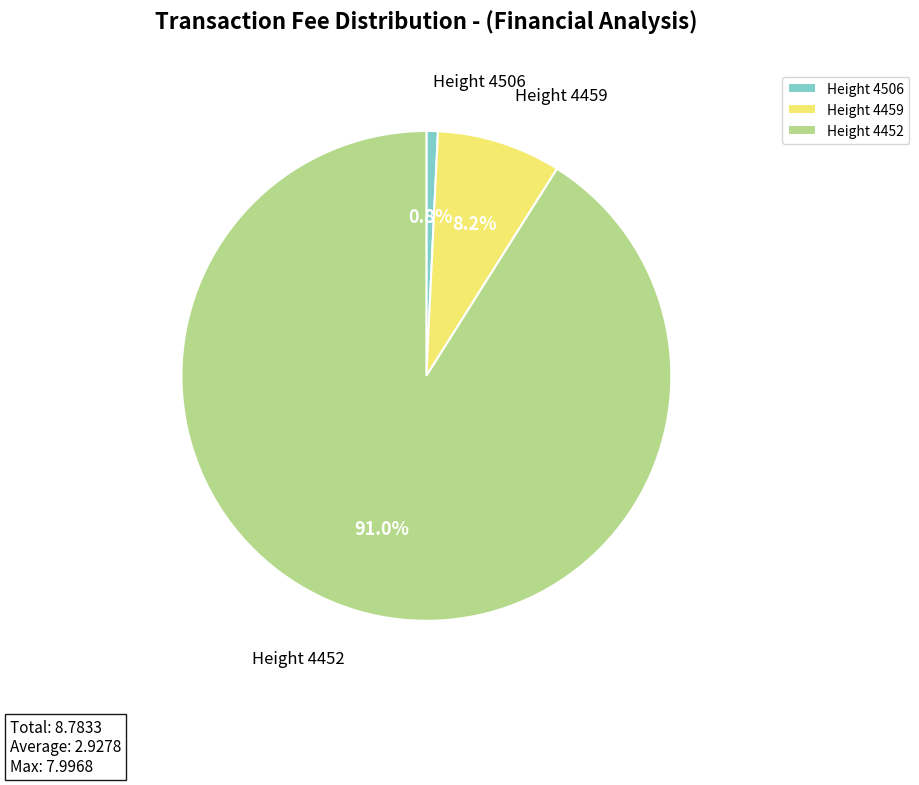

The Height 4452 slice represents 99% of the pie. True or false?

False